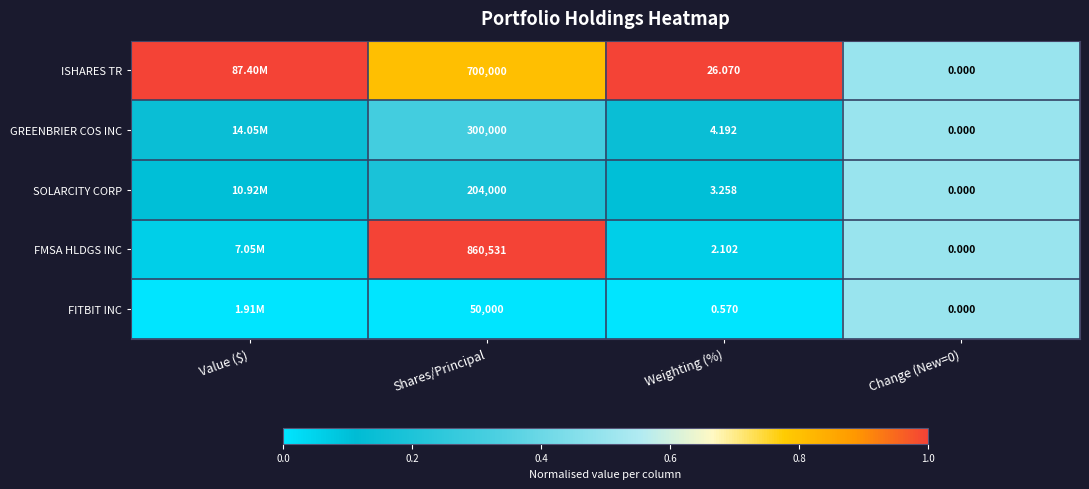

Rank the series at Weighting (%) from highest to lowest value.

ISHARES TR, GREENBRIER COS INC, SOLARCITY CORP, FMSA HLDGS INC, FITBIT INC